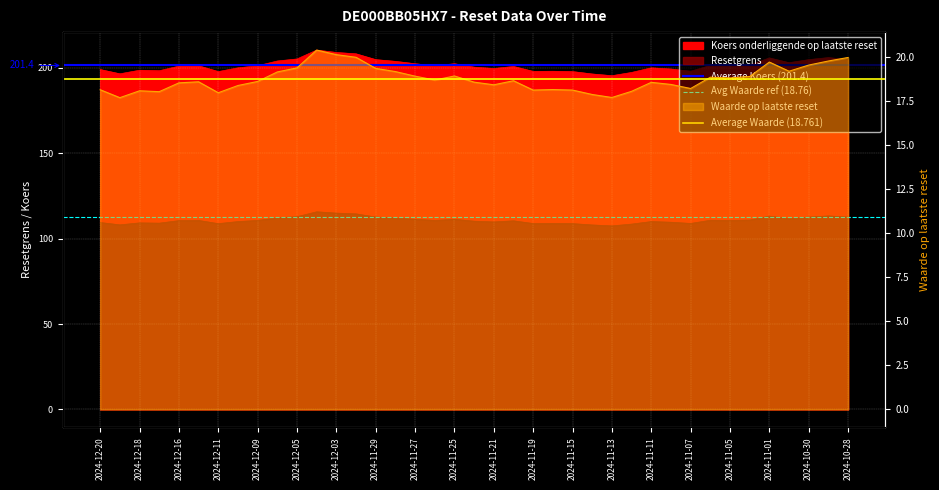

Which series has the largest total across all categories?

Average Koers (201.4)